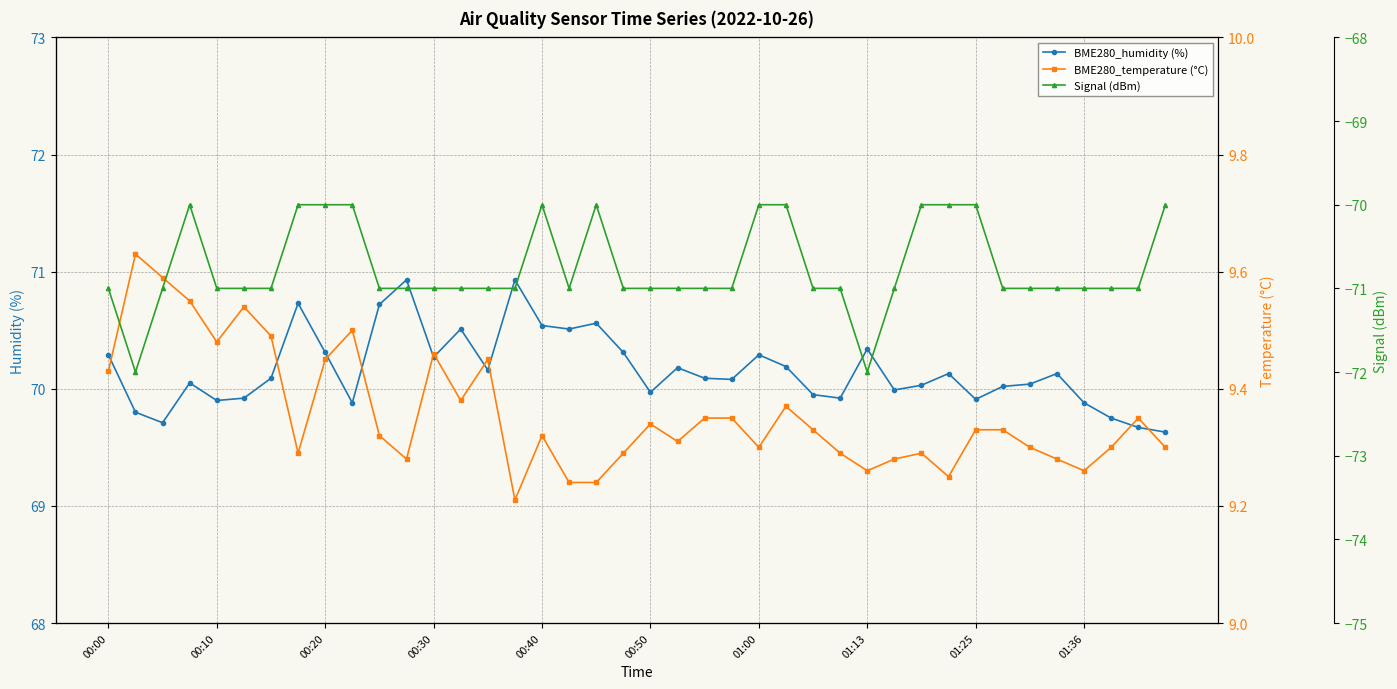

What is the lowest value of the BME280_humidity (%) series?

69.6